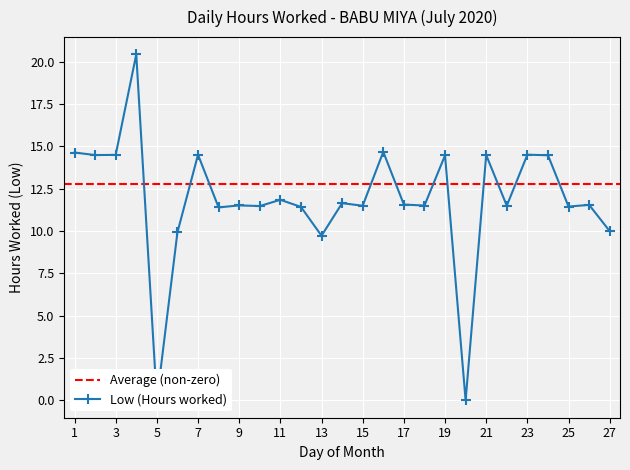

True or false: the data shows 4.5 at 15.

False